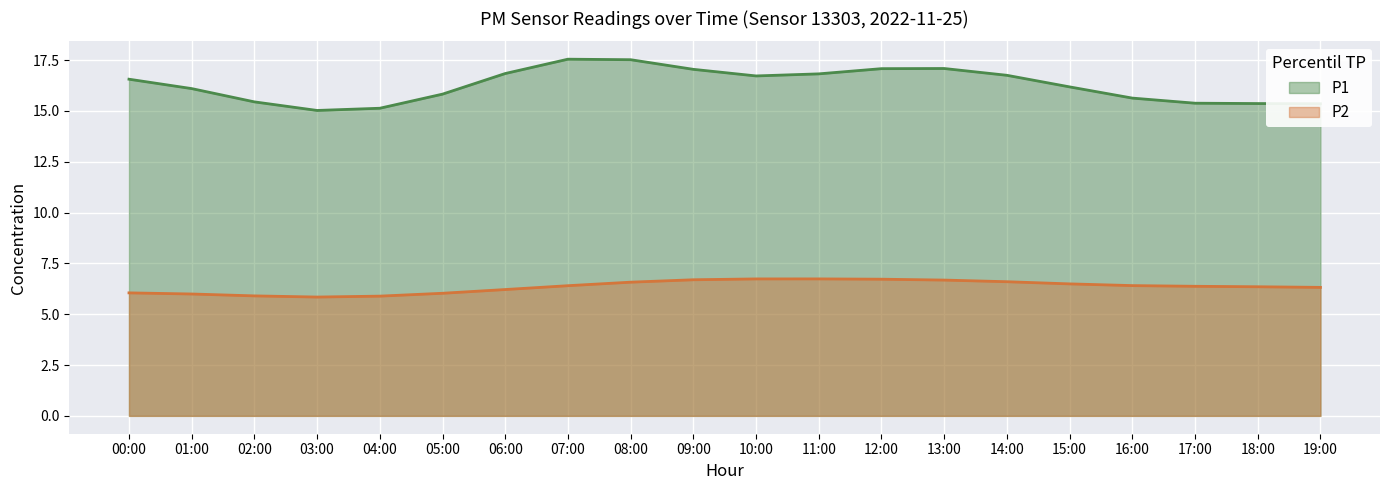

Which has a higher value, 11:00 or 10:00?

11:00